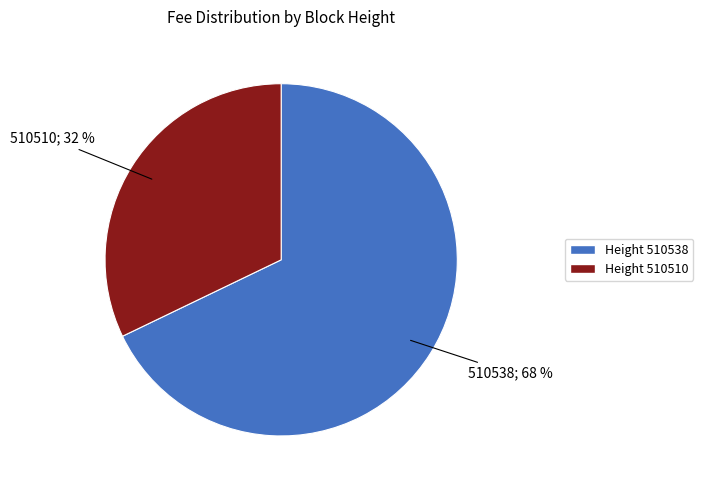

Does any single category account for the majority?

Yes